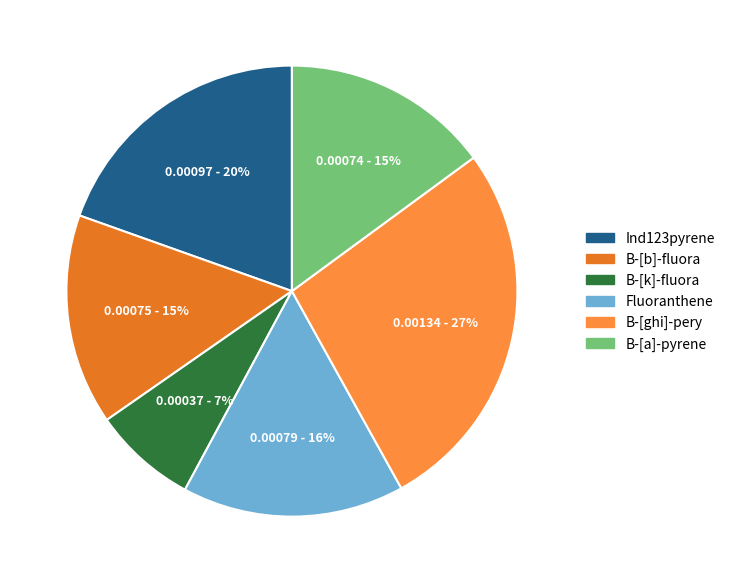

What is the largest slice in the pie chart?

B-[ghi]-pery